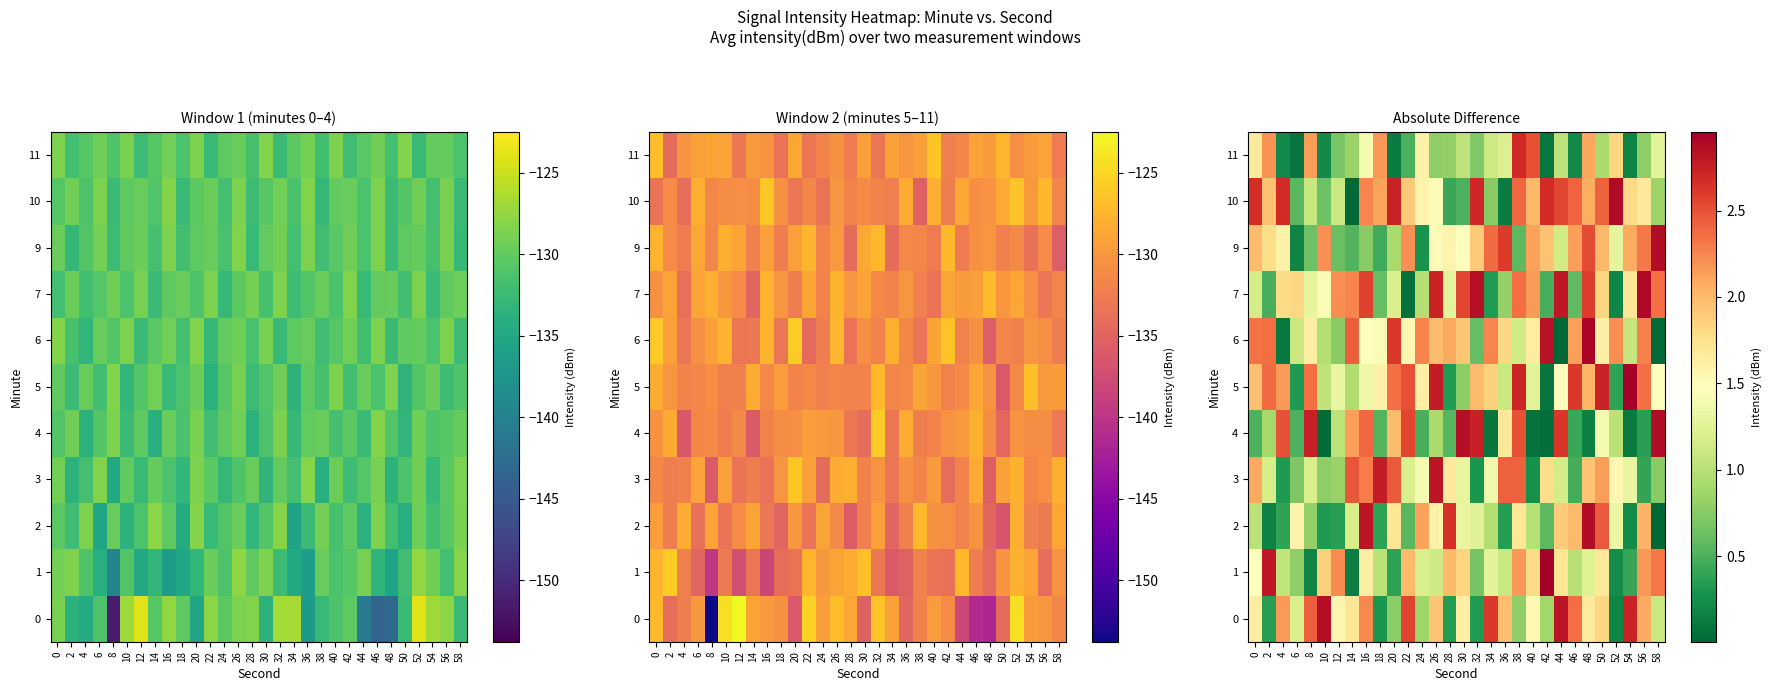

Which has a higher value, 32 or 24?

24